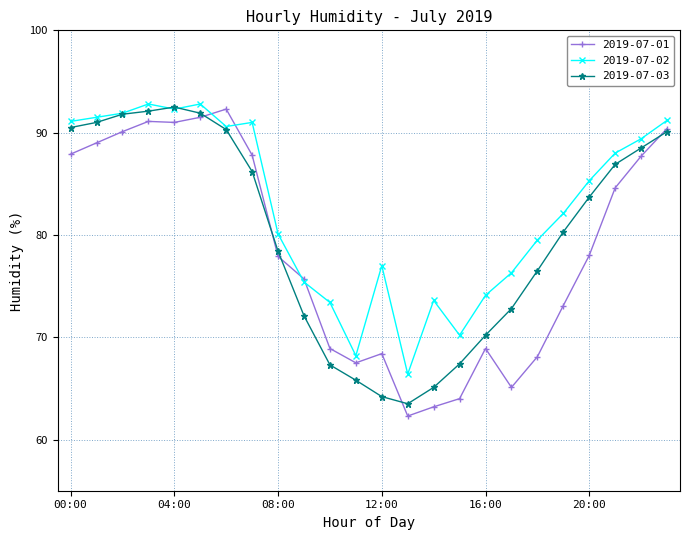

What is the maximum value for 2019-07-02?

92.8